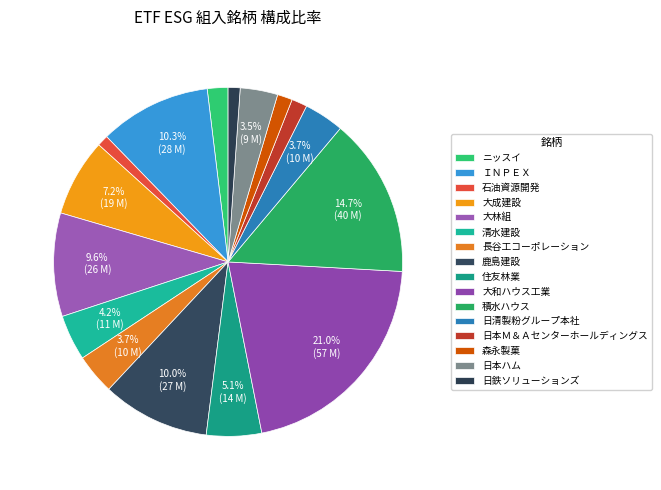

Which slice is the smallest?

石油資源開発